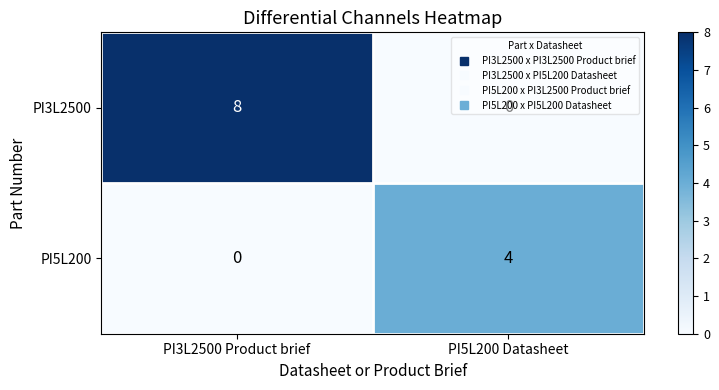

What is the approximate value of PI5L200 at PI5L200 Datasheet?

4